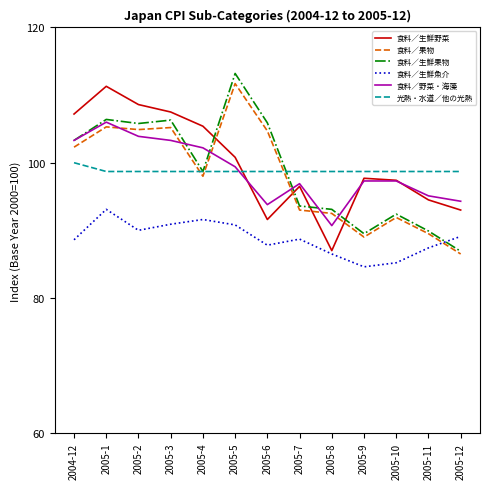

Where do 食料／果物 and 食料／生鮮野菜 first cross each other?

2005-4 and 2005-5